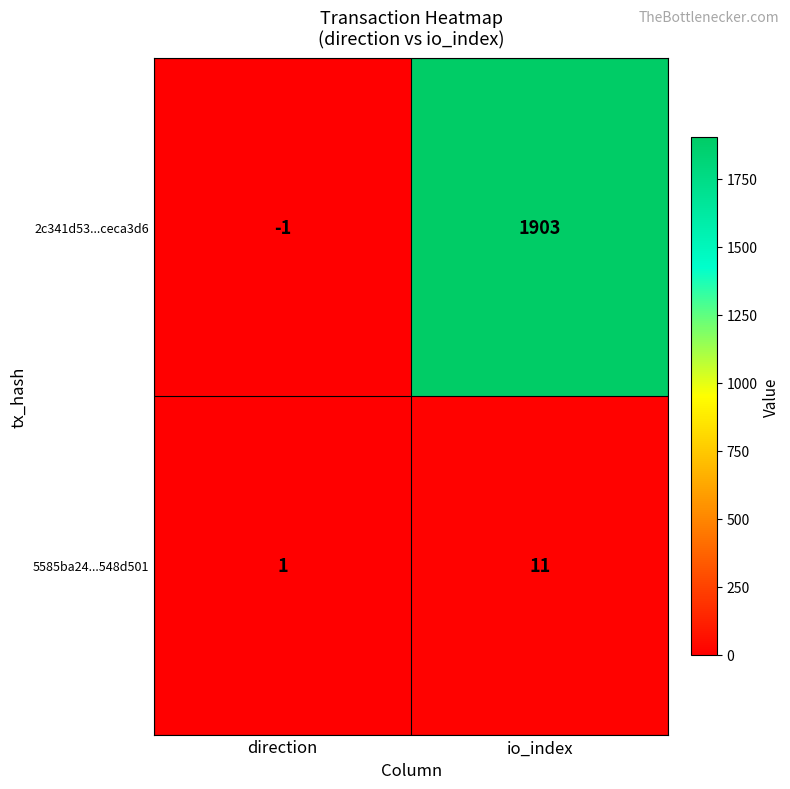

Which series has the widest spread of values?

2c341d53...ceca3d6